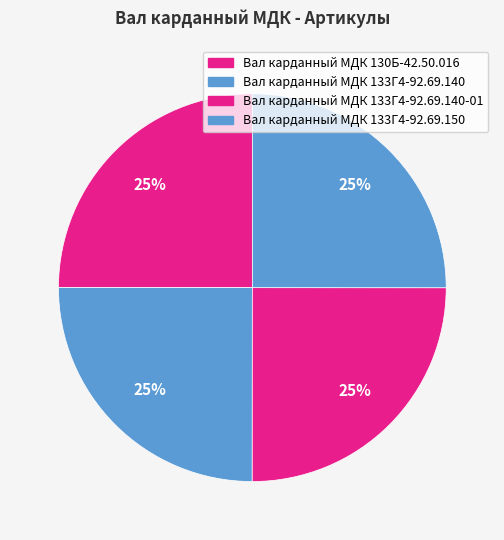

Rank the categories by value from highest to lowest.

Вал карданный МДК 133Г4-92.69.150, Вал карданный МДК 133Г4-92.69.140-01, Вал карданный МДК 133Г4-92.69.140, Вал карданный МДК 130Б-42.50.016